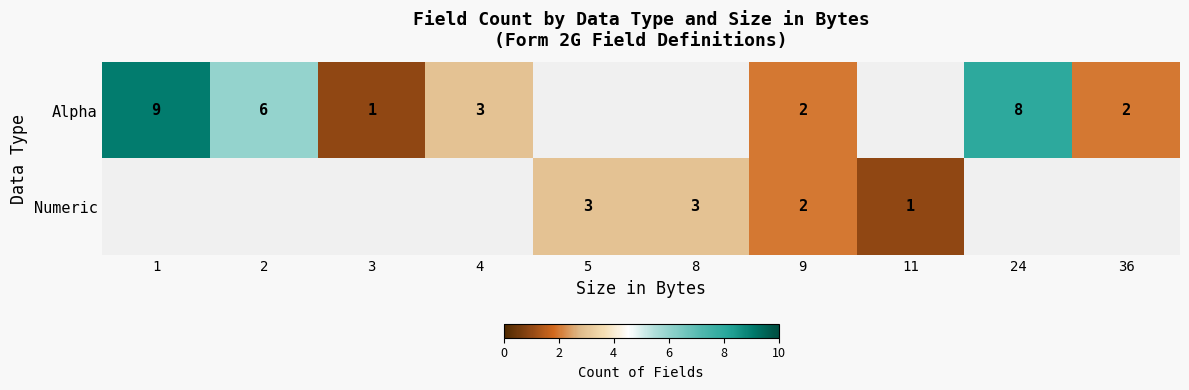

The value of Alpha at 2 is 10. True or false?

False